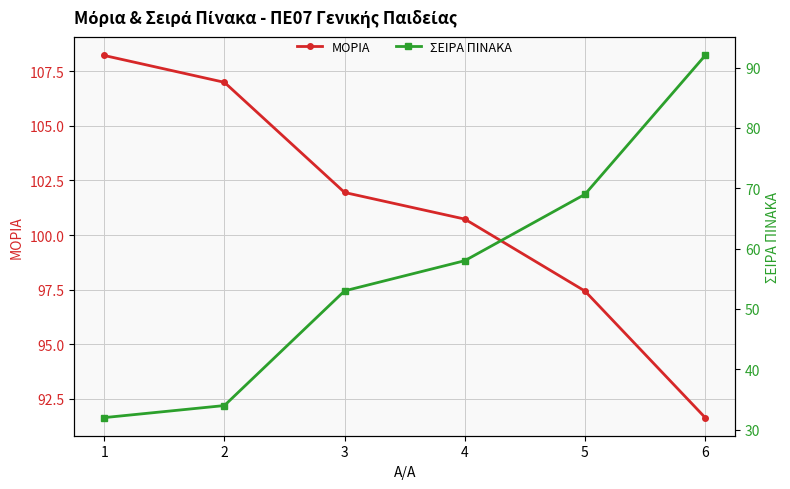

The ΜΟΡΙΑ series shows 107.0 at 2. True or false?

True